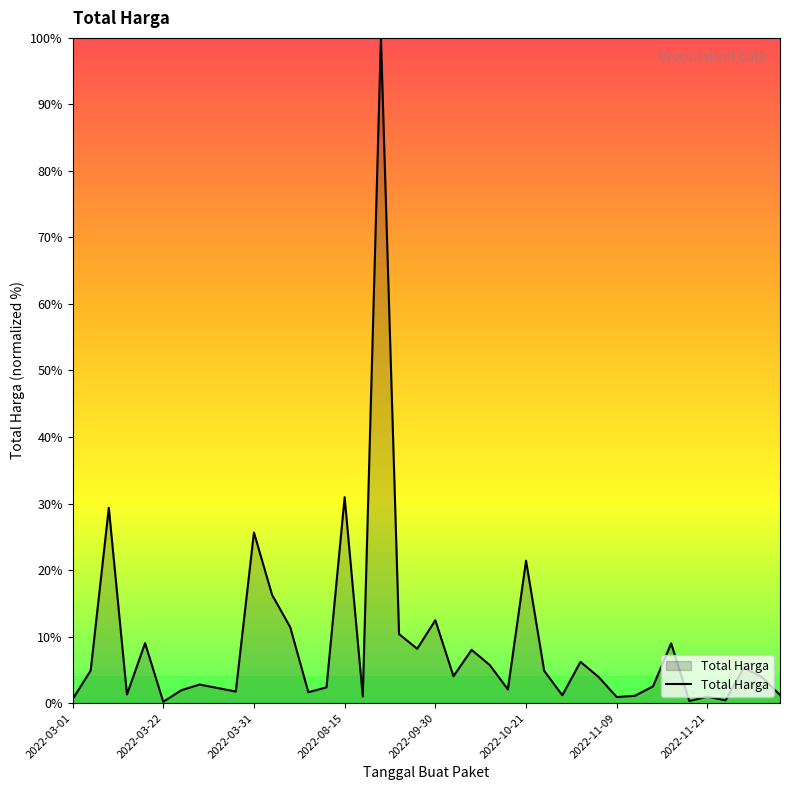

What is the maximum value shown in the chart?

100.0